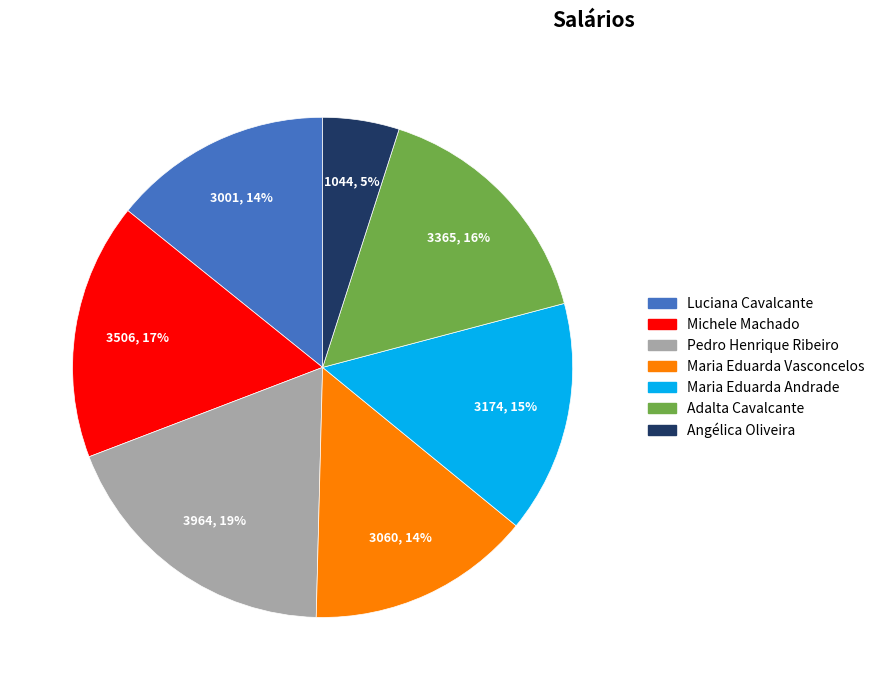

Combined, do Pedro Henrique Ribeiro and Luciana Cavalcante account for over 50%?

No